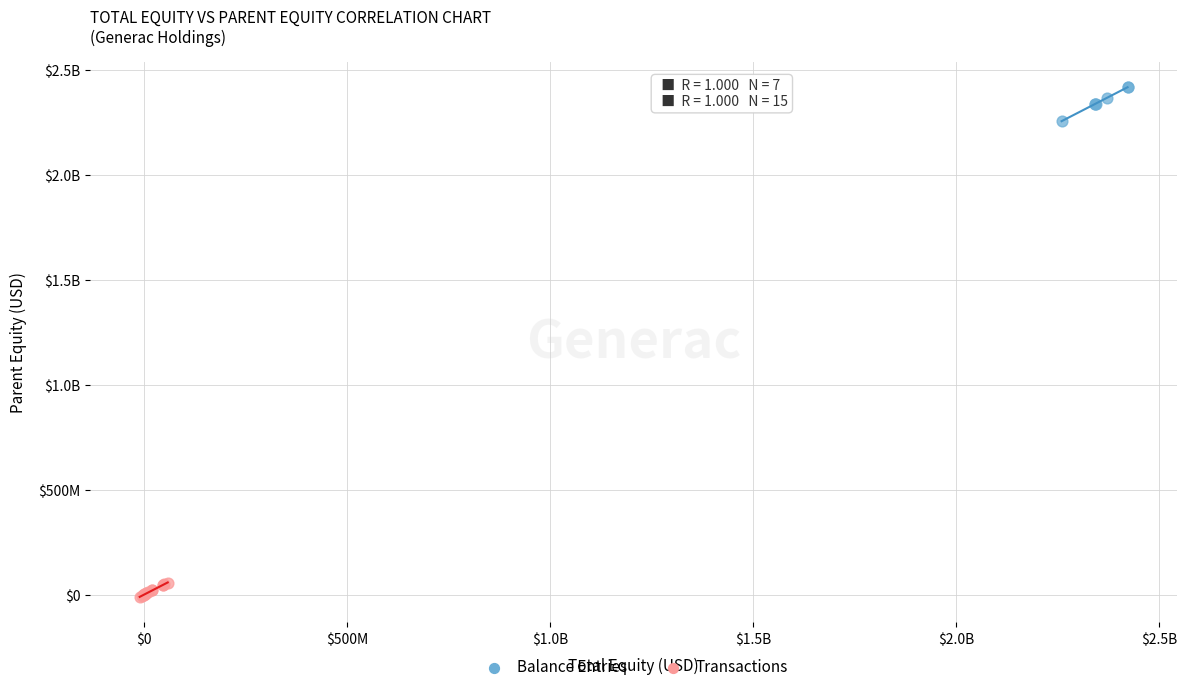

What are all the series names shown in the legend?

Balance Entries, Transactions